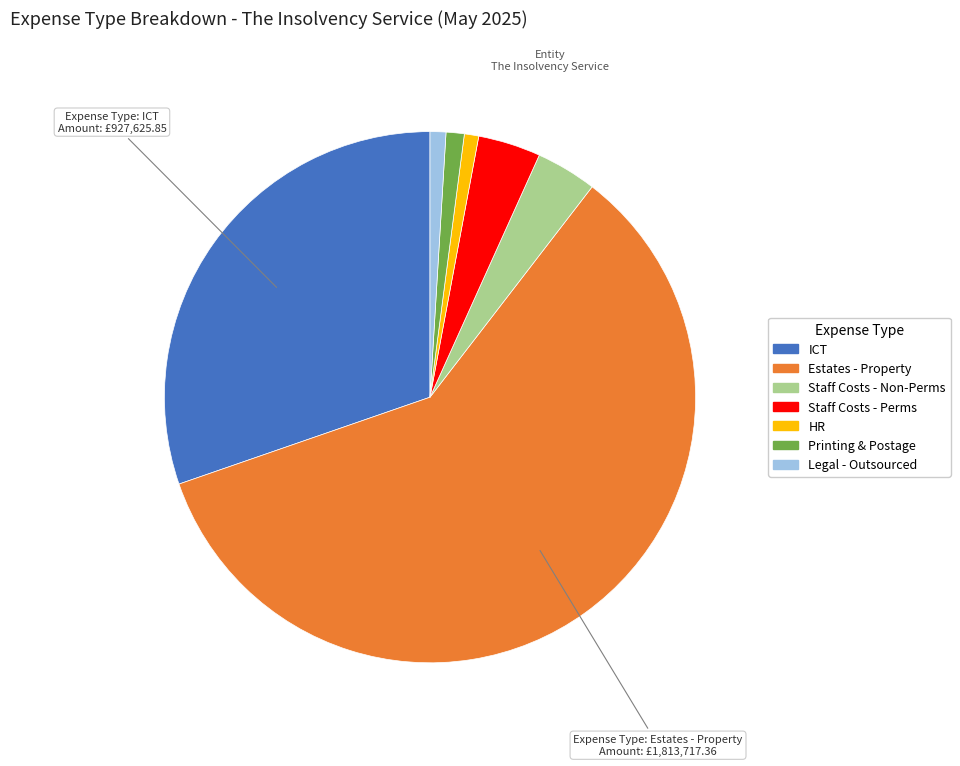

How many slices are in this pie chart?

7